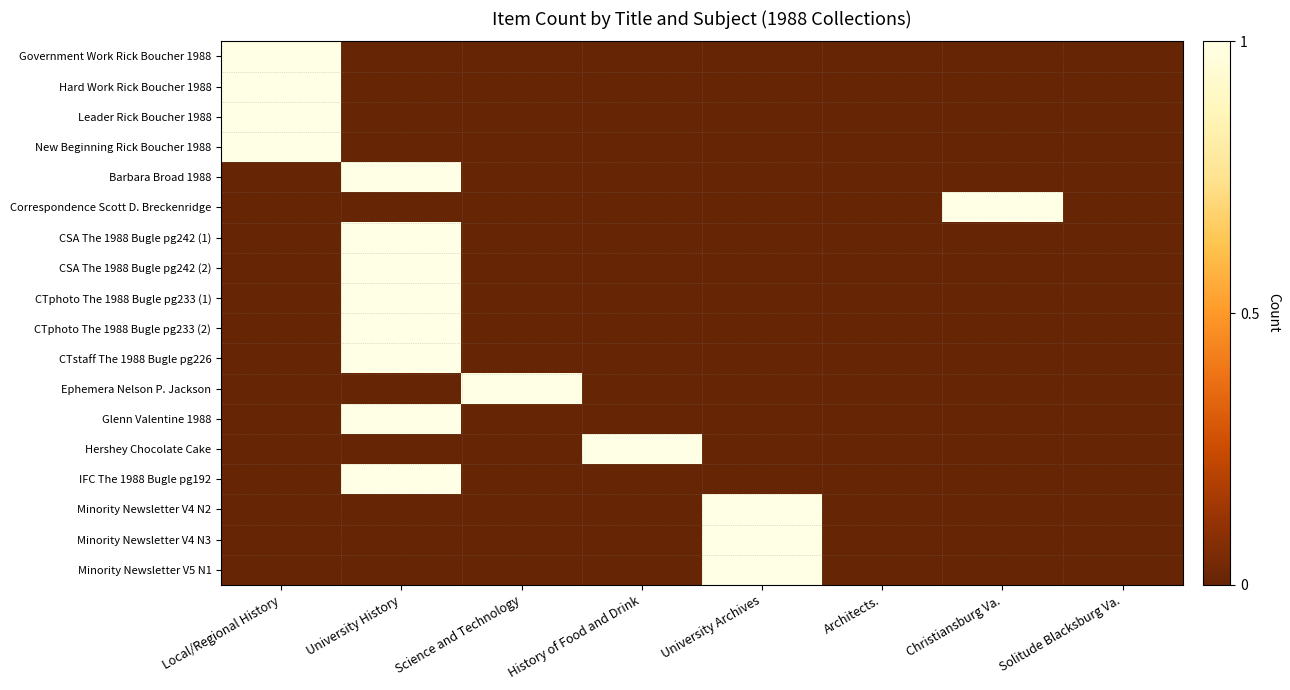

Reading left to right, what are all the values shown in this chart?

Government Work Rick Boucher 1988: Local/Regional History=1	University History=0	Science and Technology=0	History of Food and Drink=0	University Archives=0	Architects.=0	Christiansburg Va.=0	Solitude Blacksburg Va.=0
Hard Work Rick Boucher 1988: Local/Regional History=1	University History=0	Science and Technology=0	History of Food and Drink=0	University Archives=0	Architects.=0	Christiansburg Va.=0	Solitude Blacksburg Va.=0
Leader Rick Boucher 1988: Local/Regional History=1	University History=0	Science and Technology=0	History of Food and Drink=0	University Archives=0	Architects.=0	Christiansburg Va.=0	Solitude Blacksburg Va.=0
New Beginning Rick Boucher 1988: Local/Regional History=1	University History=0	Science and Technology=0	History of Food and Drink=0	University Archives=0	Architects.=0	Christiansburg Va.=0	Solitude Blacksburg Va.=0
Barbara Broad 1988: Local/Regional History=0	University History=1	Science and Technology=0	History of Food and Drink=0	University Archives=0	Architects.=0	Christiansburg Va.=0	Solitude Blacksburg Va.=0
Correspondence Scott D. Breckenridge: Local/Regional History=0	University History=0	Science and Technology=0	History of Food and Drink=0	University Archives=0	Architects.=0	Christiansburg Va.=1	Solitude Blacksburg Va.=0
CSA The 1988 Bugle pg242 (1): Local/Regional History=0	University History=1	Science and Technology=0	History of Food and Drink=0	University Archives=0	Architects.=0	Christiansburg Va.=0	Solitude Blacksburg Va.=0
CSA The 1988 Bugle pg242 (2): Local/Regional History=0	University History=1	Science and Technology=0	History of Food and Drink=0	University Archives=0	Architects.=0	Christiansburg Va.=0	Solitude Blacksburg Va.=0
CTphoto The 1988 Bugle pg233 (1): Local/Regional History=0	University History=1	Science and Technology=0	History of Food and Drink=0	University Archives=0	Architects.=0	Christiansburg Va.=0	Solitude Blacksburg Va.=0
CTphoto The 1988 Bugle pg233 (2): Local/Regional History=0	University History=1	Science and Technology=0	History of Food and Drink=0	University Archives=0	Architects.=0	Christiansburg Va.=0	Solitude Blacksburg Va.=0
CTstaff The 1988 Bugle pg226: Local/Regional History=0	University History=1	Science and Technology=0	History of Food and Drink=0	University Archives=0	Architects.=0	Christiansburg Va.=0	Solitude Blacksburg Va.=0
Ephemera Nelson P. Jackson: Local/Regional History=0	University History=0	Science and Technology=1	History of Food and Drink=0	University Archives=0	Architects.=0	Christiansburg Va.=0	Solitude Blacksburg Va.=0
Glenn Valentine 1988: Local/Regional History=0	University History=1	Science and Technology=0	History of Food and Drink=0	University Archives=0	Architects.=0	Christiansburg Va.=0	Solitude Blacksburg Va.=0
Hershey Chocolate Cake: Local/Regional History=0	University History=0	Science and Technology=0	History of Food and Drink=1	University Archives=0	Architects.=0	Christiansburg Va.=0	Solitude Blacksburg Va.=0
IFC The 1988 Bugle pg192: Local/Regional History=0	University History=1	Science and Technology=0	History of Food and Drink=0	University Archives=0	Architects.=0	Christiansburg Va.=0	Solitude Blacksburg Va.=0
Minority Newsletter V4 N2: Local/Regional History=0	University History=0	Science and Technology=0	History of Food and Drink=0	University Archives=1	Architects.=0	Christiansburg Va.=0	Solitude Blacksburg Va.=0
Minority Newsletter V4 N3: Local/Regional History=0	University History=0	Science and Technology=0	History of Food and Drink=0	University Archives=1	Architects.=0	Christiansburg Va.=0	Solitude Blacksburg Va.=0
Minority Newsletter V5 N1: Local/Regional History=0	University History=0	Science and Technology=0	History of Food and Drink=0	University Archives=1	Architects.=0	Christiansburg Va.=0	Solitude Blacksburg Va.=0